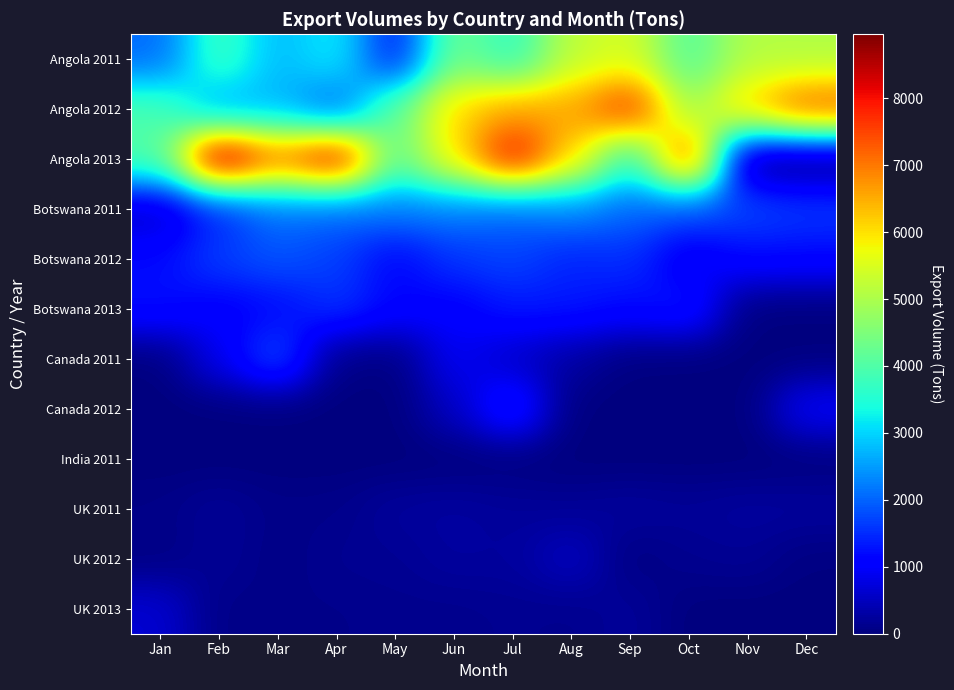

What is the total value across all series at May?

14578.5